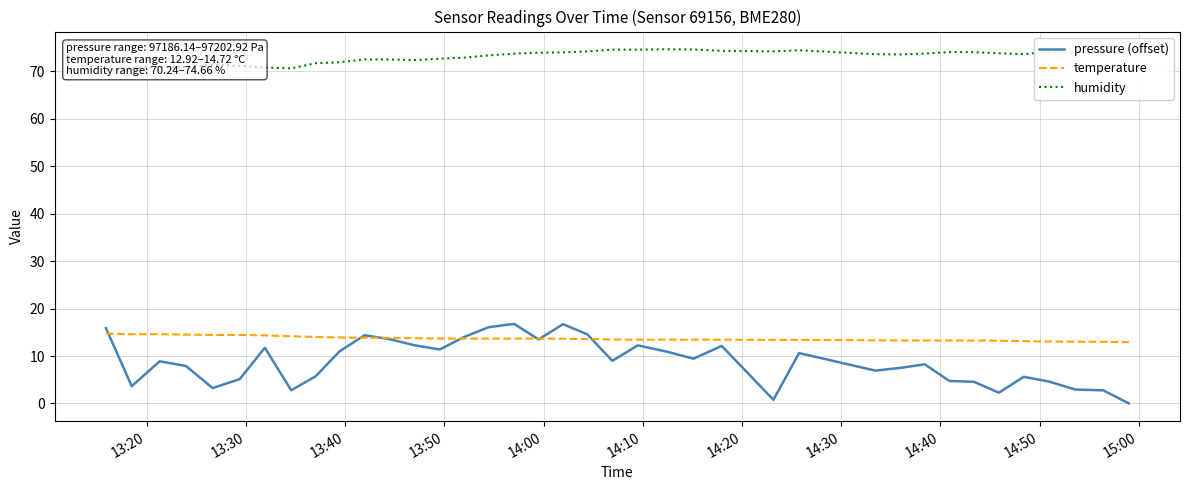

True or false: pressure (offset) and temperature cross at least once.

True